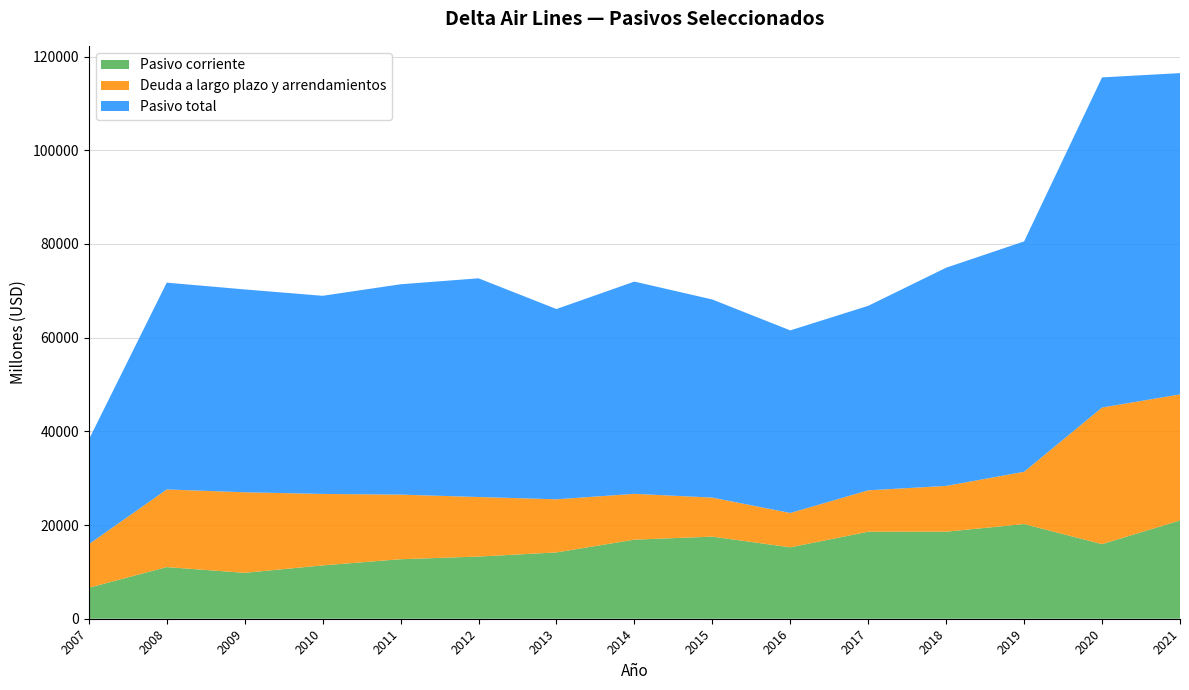

Reading left to right, extract all data points from this chart.

Pasivo corriente: 6605	11022	9797	11385	12701	13270	14152	16879	17526	15239	18573	18578	20204	15927	20966
Deuda a largo plazo y arrendamientos: 9295	16571	17198	15252	13791	12709	11342	9777	8329	7332	8834	9771	11160	29157	26920
Pasivo total: 22310	44140	43294	42291	44895	46681	40609	45308	42284	38974	39382	46579	49174	70462	68572